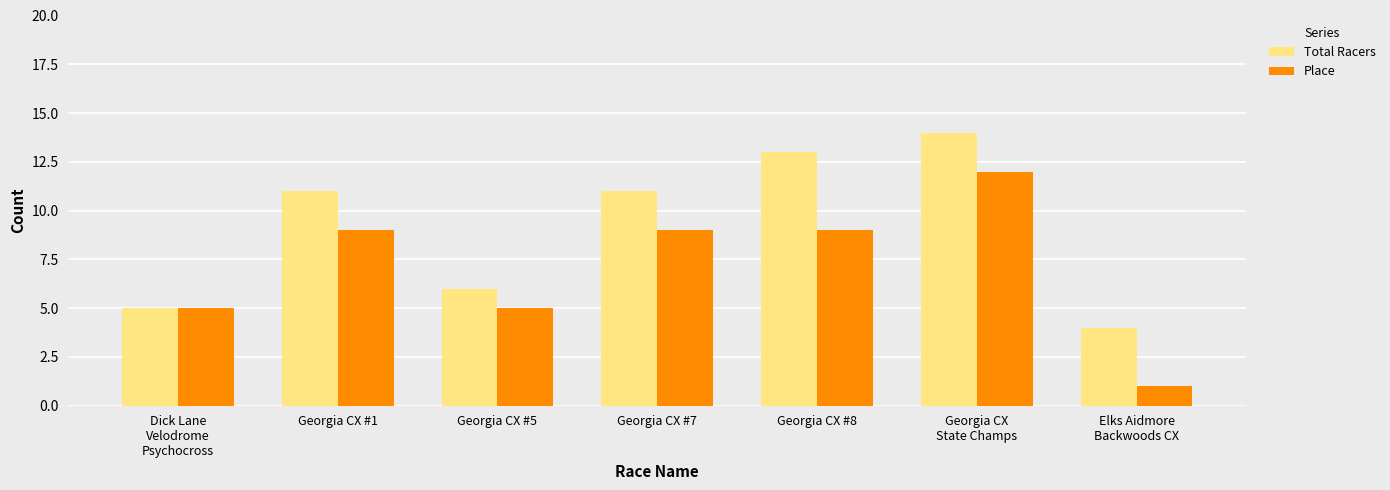

What is the sum of all Total Racers values?

64